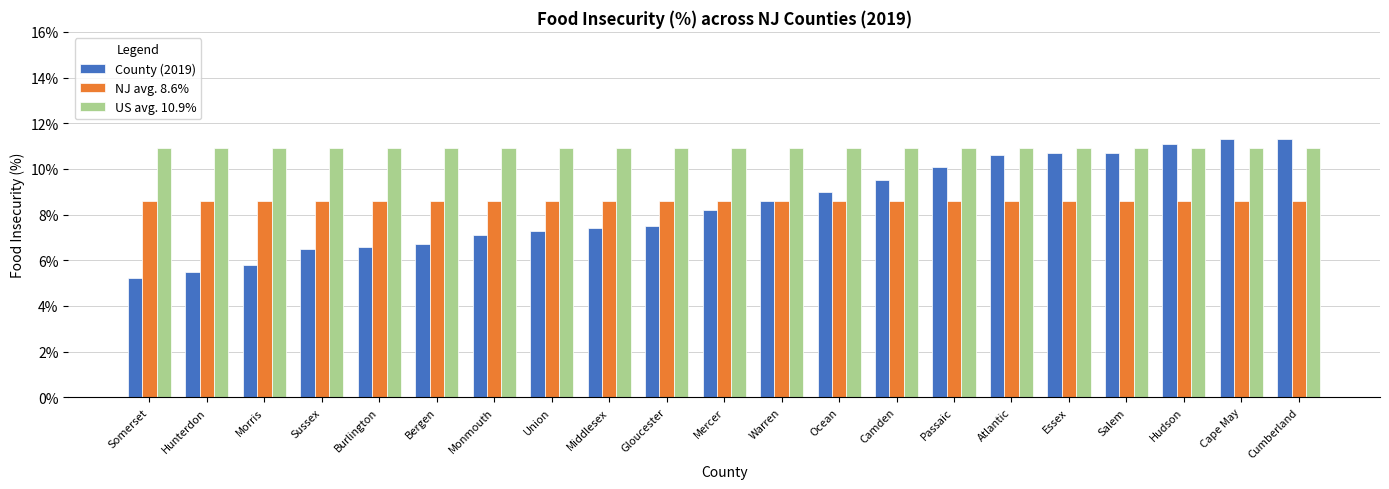

Are the bars horizontal?

No